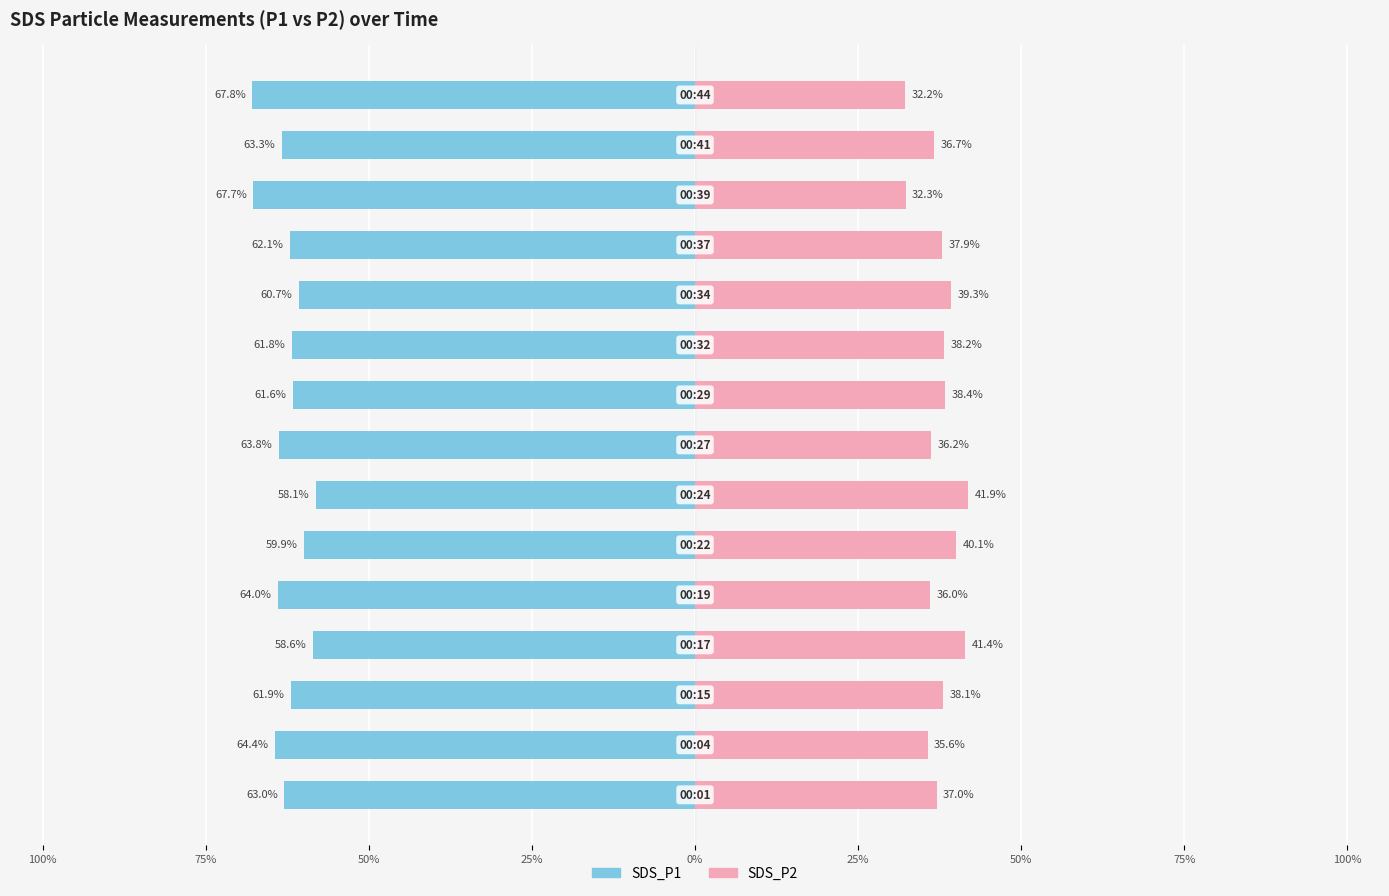

What is the spread (max minus min) of values at 11?

100.0